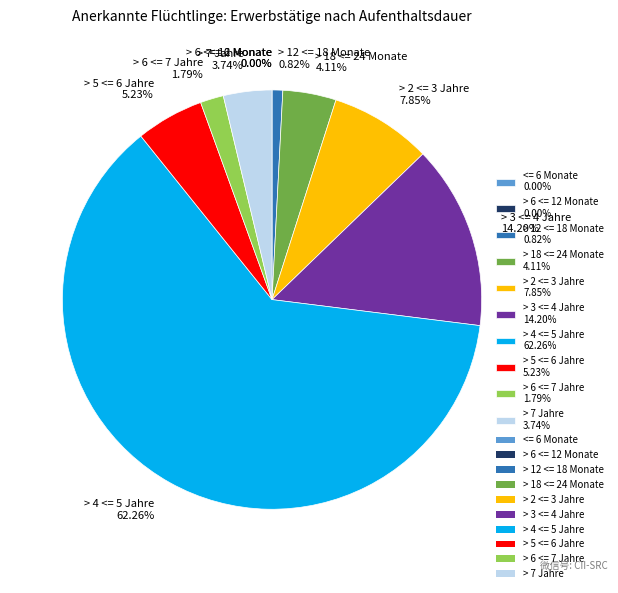

To the nearest percent, what is the difference between the largest and smallest slice percentages?

62%